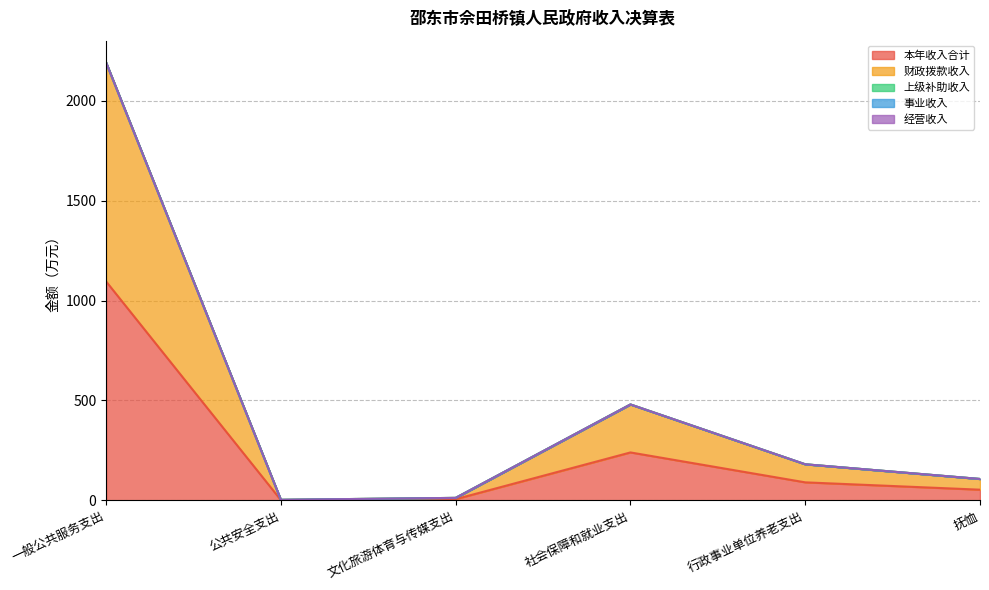

Reading left to right, extract all data points from this chart.

本年收入合计: 一般公共服务支出=1095.6	公共安全支出=1.4	文化旅游体育与传媒支出=6.3	社会保障和就业支出=240.0	行政事业单位养老支出=90.3	抚恤=53.6
财政拨款收入: 一般公共服务支出=1095.6	公共安全支出=1.4	文化旅游体育与传媒支出=6.3	社会保障和就业支出=240.0	行政事业单位养老支出=90.3	抚恤=53.6
上级补助收入: 一般公共服务支出=0.0	公共安全支出=0.0	文化旅游体育与传媒支出=0.0	社会保障和就业支出=0.0	行政事业单位养老支出=0.0	抚恤=0.0
事业收入: 一般公共服务支出=0.0	公共安全支出=0.0	文化旅游体育与传媒支出=0.0	社会保障和就业支出=0.0	行政事业单位养老支出=0.0	抚恤=0.0
经营收入: 一般公共服务支出=0.0	公共安全支出=0.0	文化旅游体育与传媒支出=0.0	社会保障和就业支出=0.0	行政事业单位养老支出=0.0	抚恤=0.0